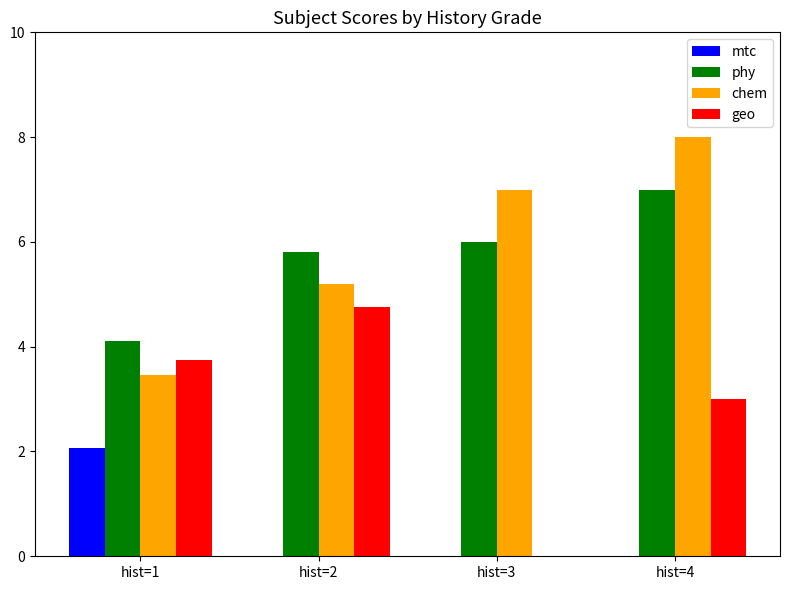

What is the total value across all series at hist=3?

13.0